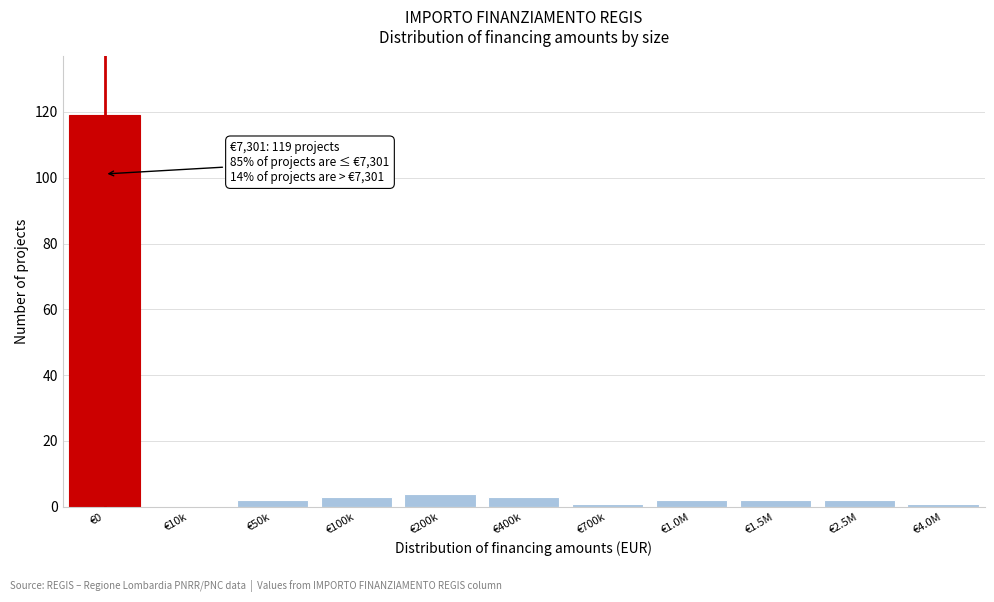

Reading left to right, transcribe all the data shown in this chart.

€0=119	€10k=0	€50k=2	€100k=3	€200k=4	€400k=3	€700k=1	€1.0M=2	€1.5M=2	€2.5M=2	€4.0M=1